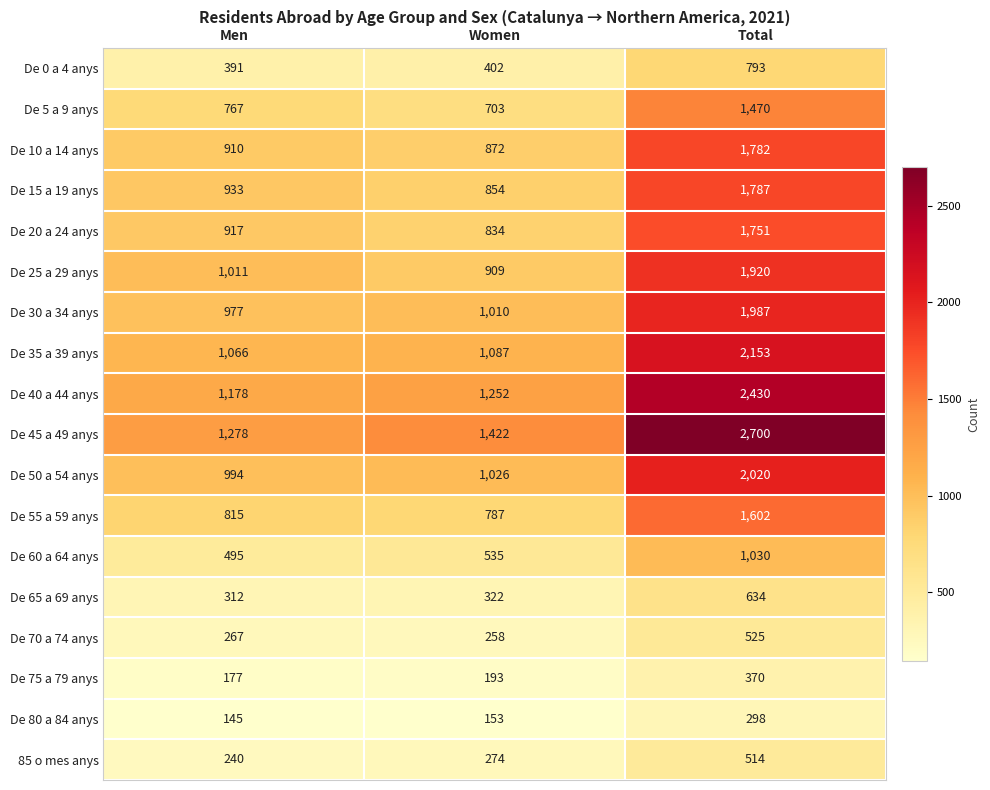

What is the lowest value of the De 70 a 74 anys series?

258